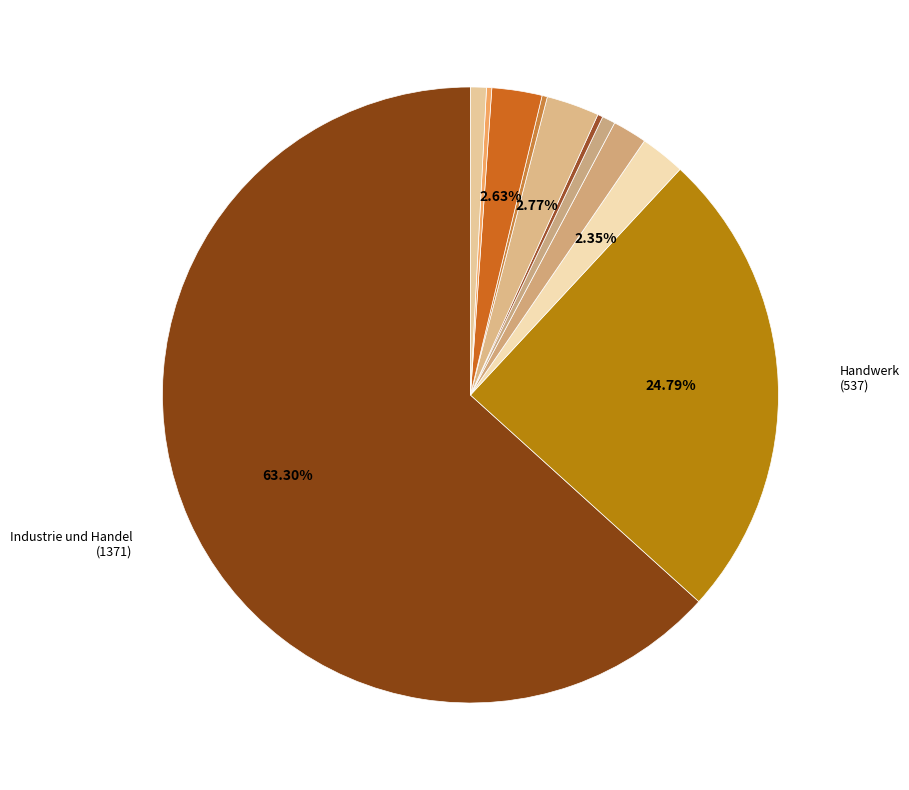

Is there a majority slice in this chart?

Yes